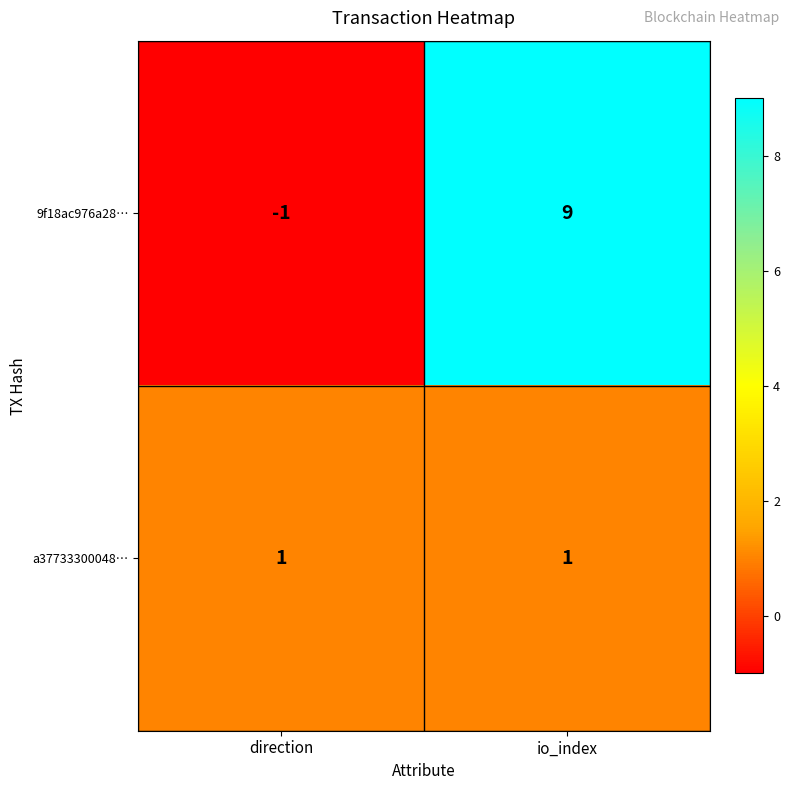

What is the maximum value shown in the chart?

9